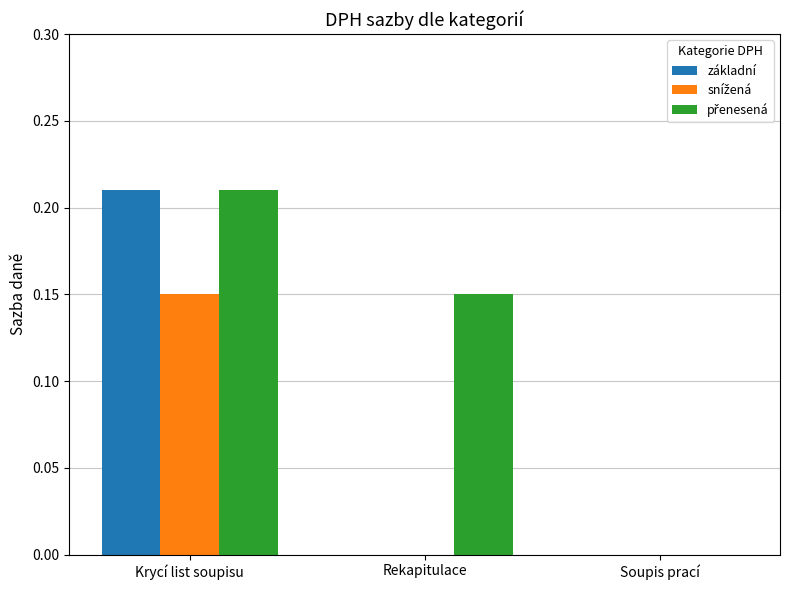

Is it true that základní equals 0.0 at Rekapitulace?

True